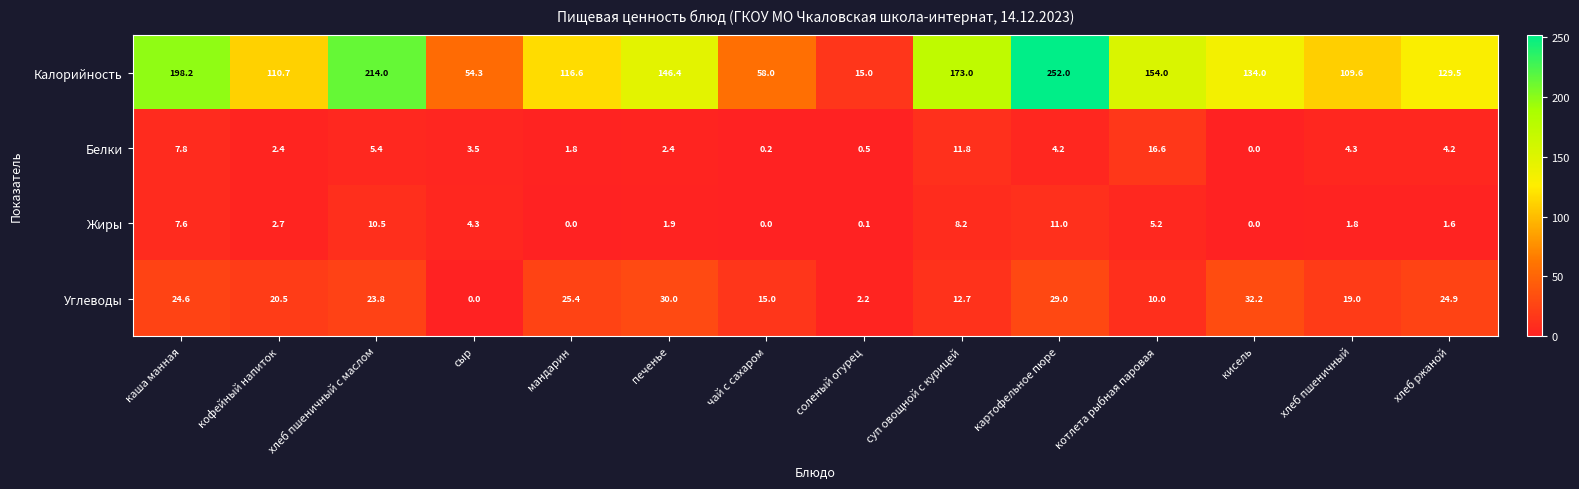

Where is Калорийность nearest to the value 133?

кисель